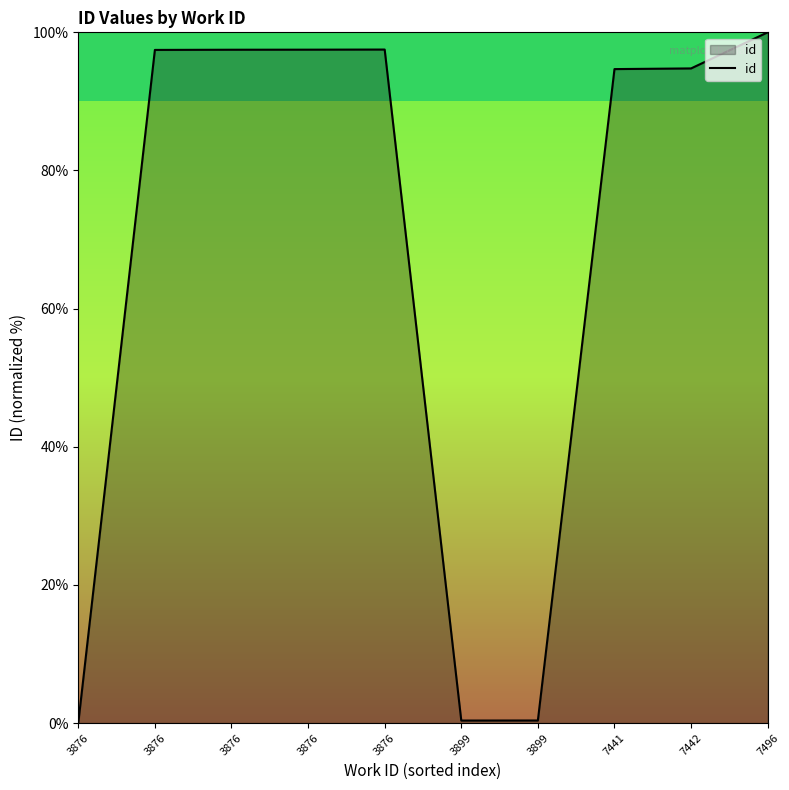

At which category does the data reach its first local valley?

3899